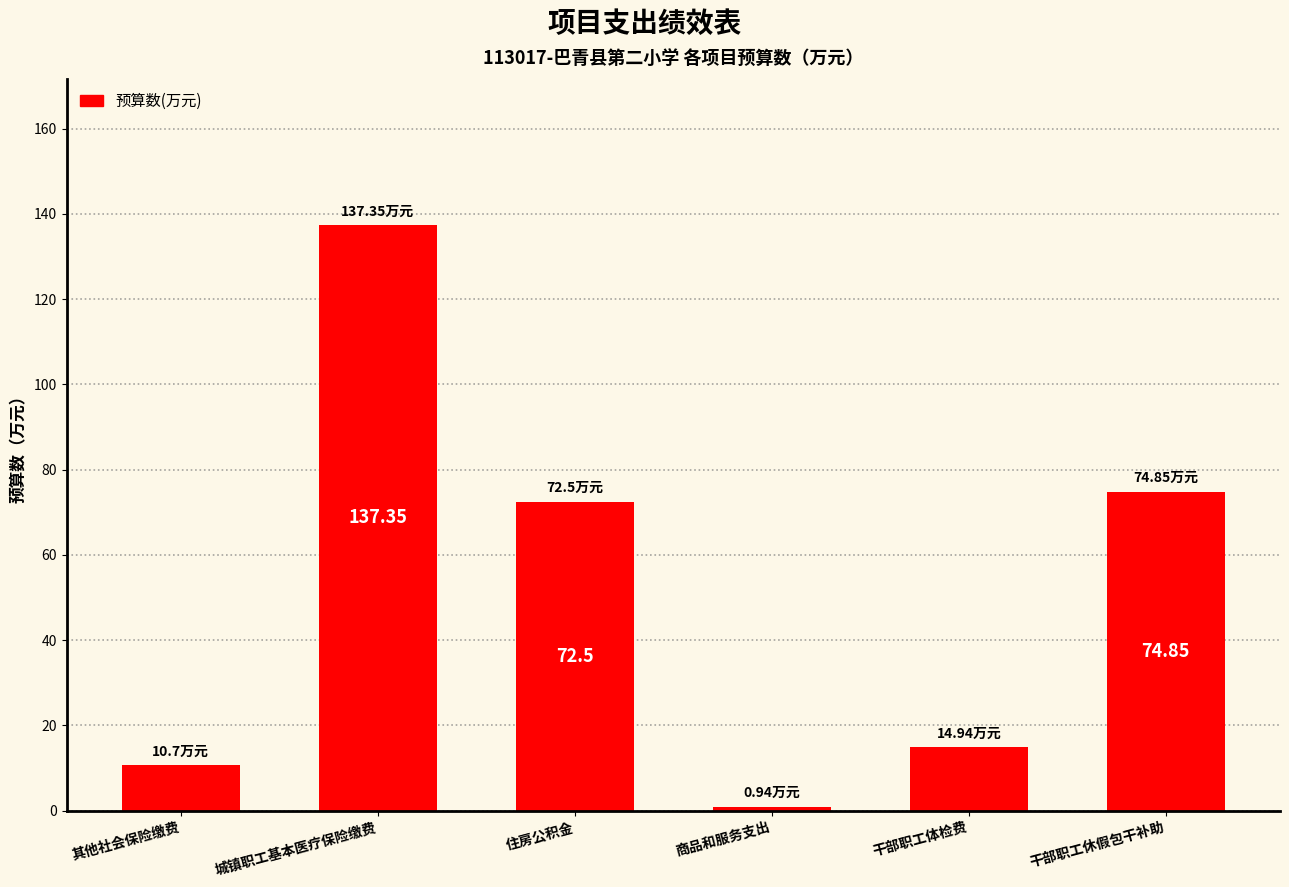

Are the bars horizontal?

No